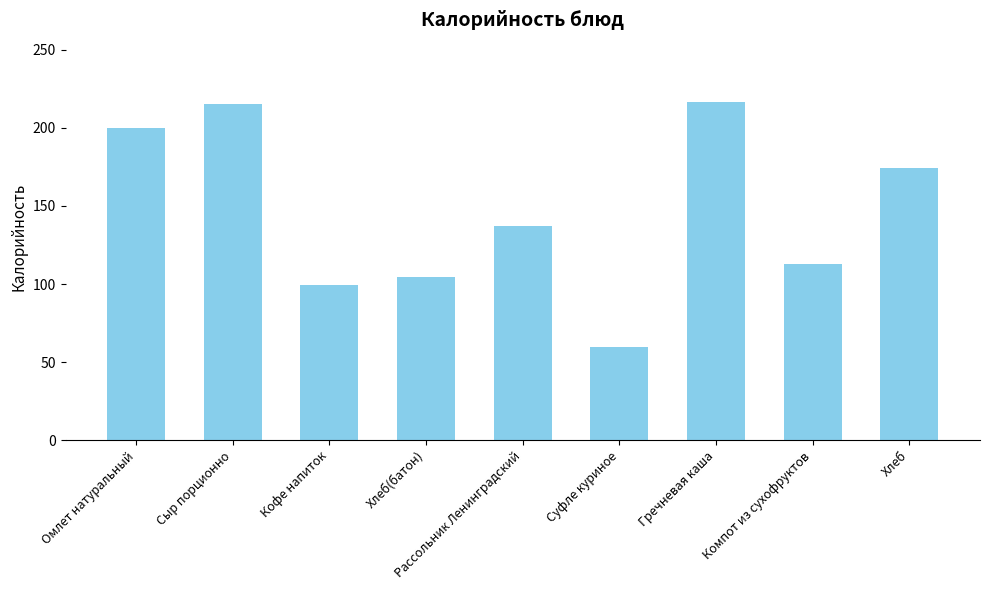

What is the ratio of the value at Суфле куриное to the value at Кофе напиток?

0.6